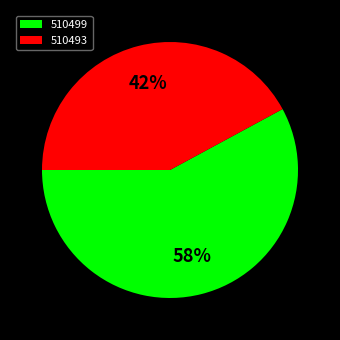

To the nearest percent, what percentage of the pie is 510499?

58%